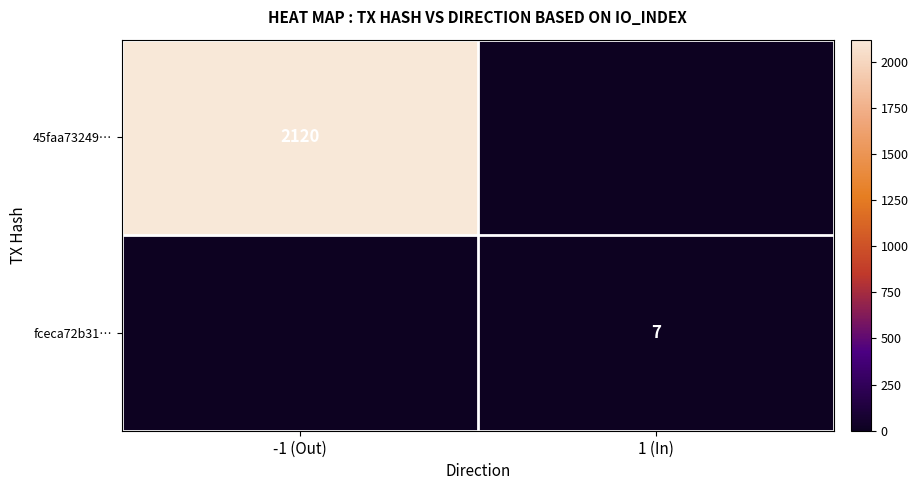

True or false: fceca72b31… has a value of 7 at 1 (In).

True